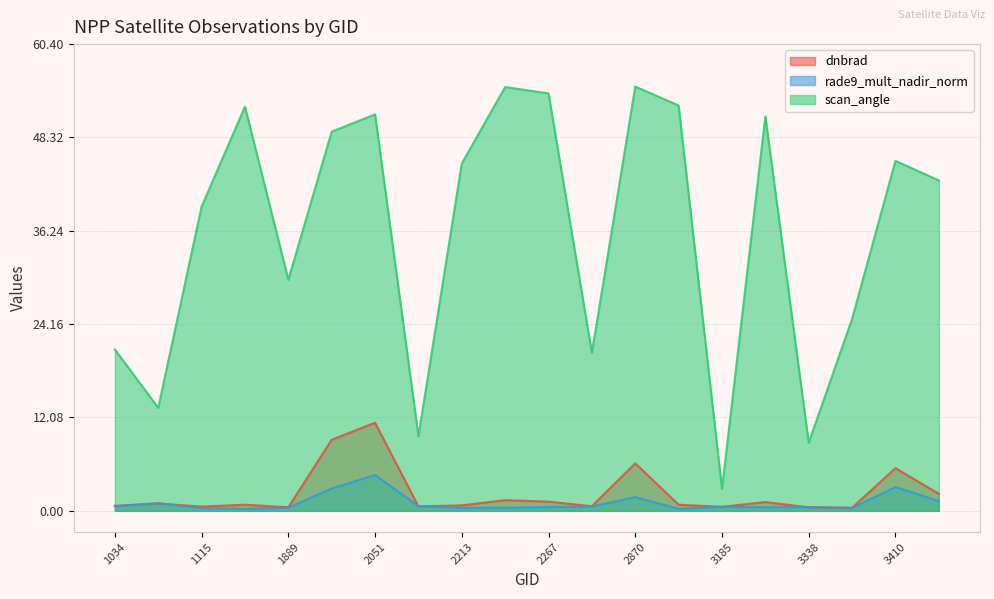

The dnbrad series shows 0.2 at 2123. True or false?

False